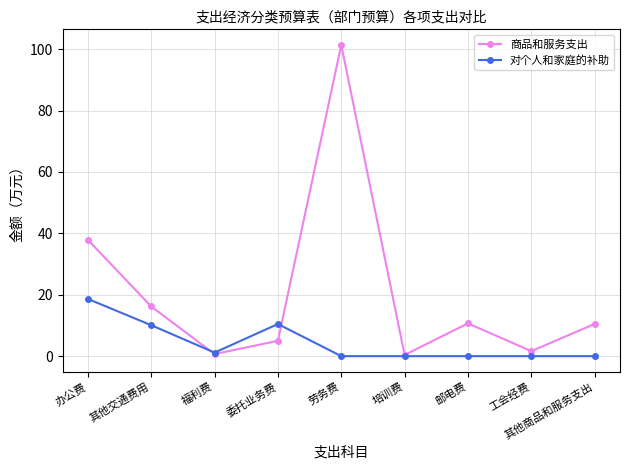

List the series in order of their overall mean, lowest first.

对个人和家庭的补助, 商品和服务支出